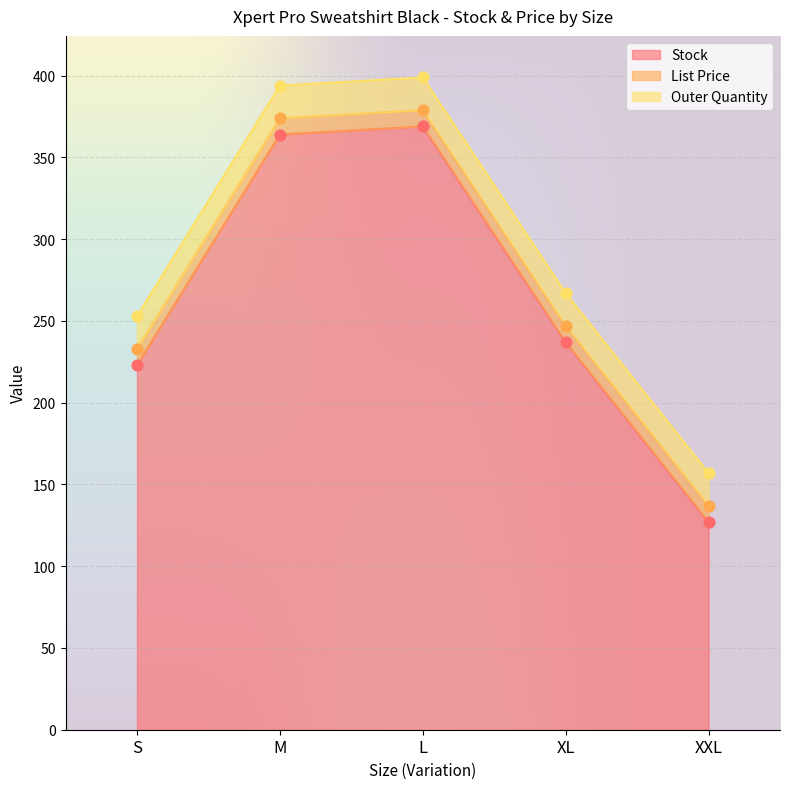

True or false: Stock has a value of 364 at M.

True